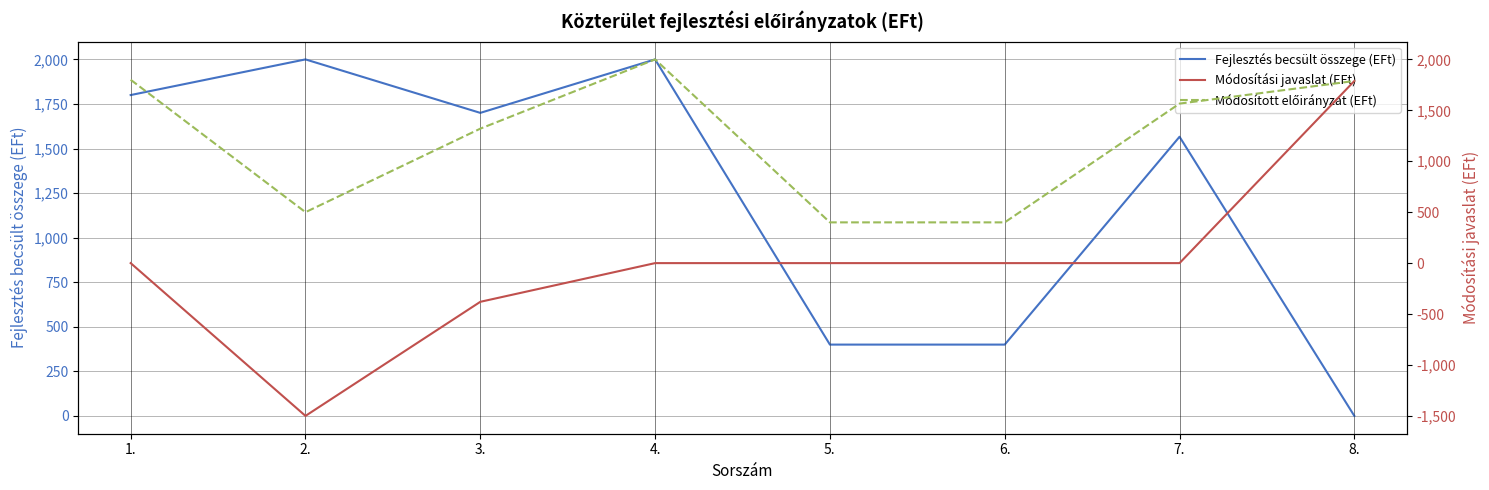

Where does the Módosítási javaslat (EFt) series first go above 0?

8.